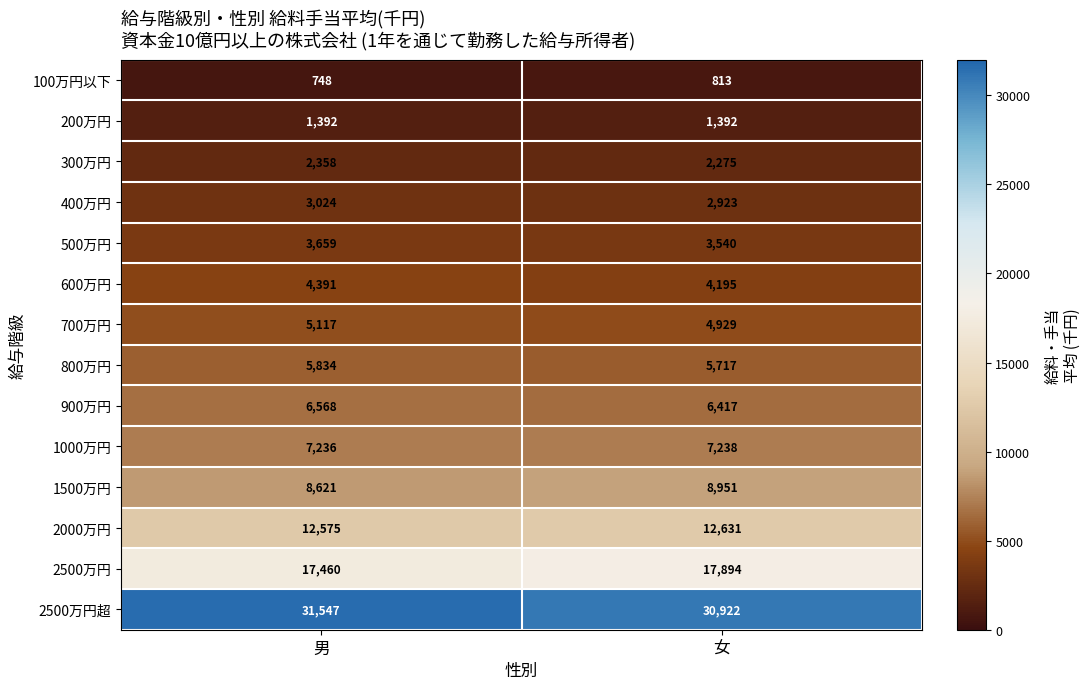

What value does the 200万円 series have at 女?

1392